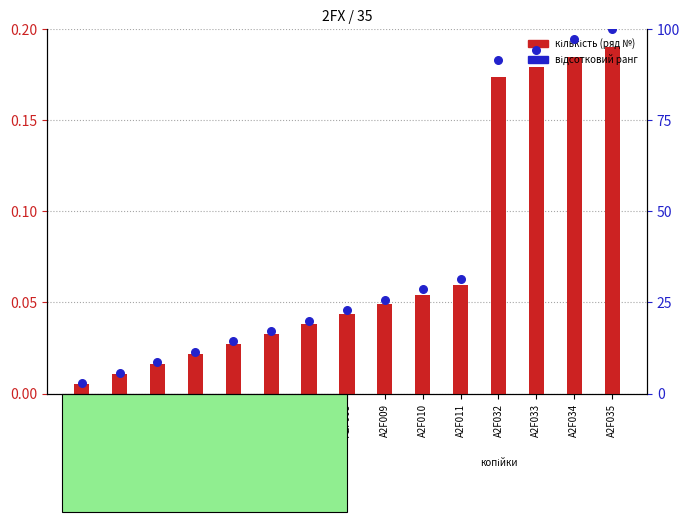

Which series reaches the minimum Y coordinate?

кількість (row #)